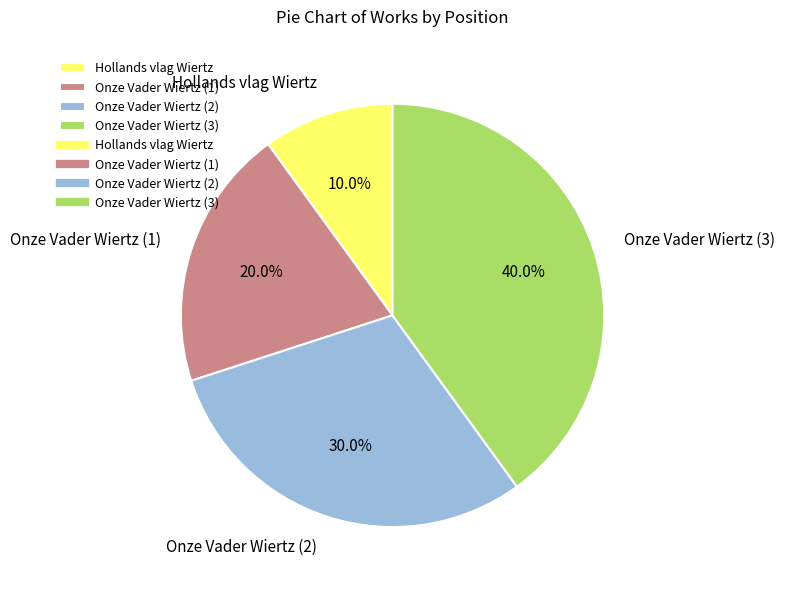

To the nearest percent, what portion does Onze Vader Wiertz (2) represent?

30%